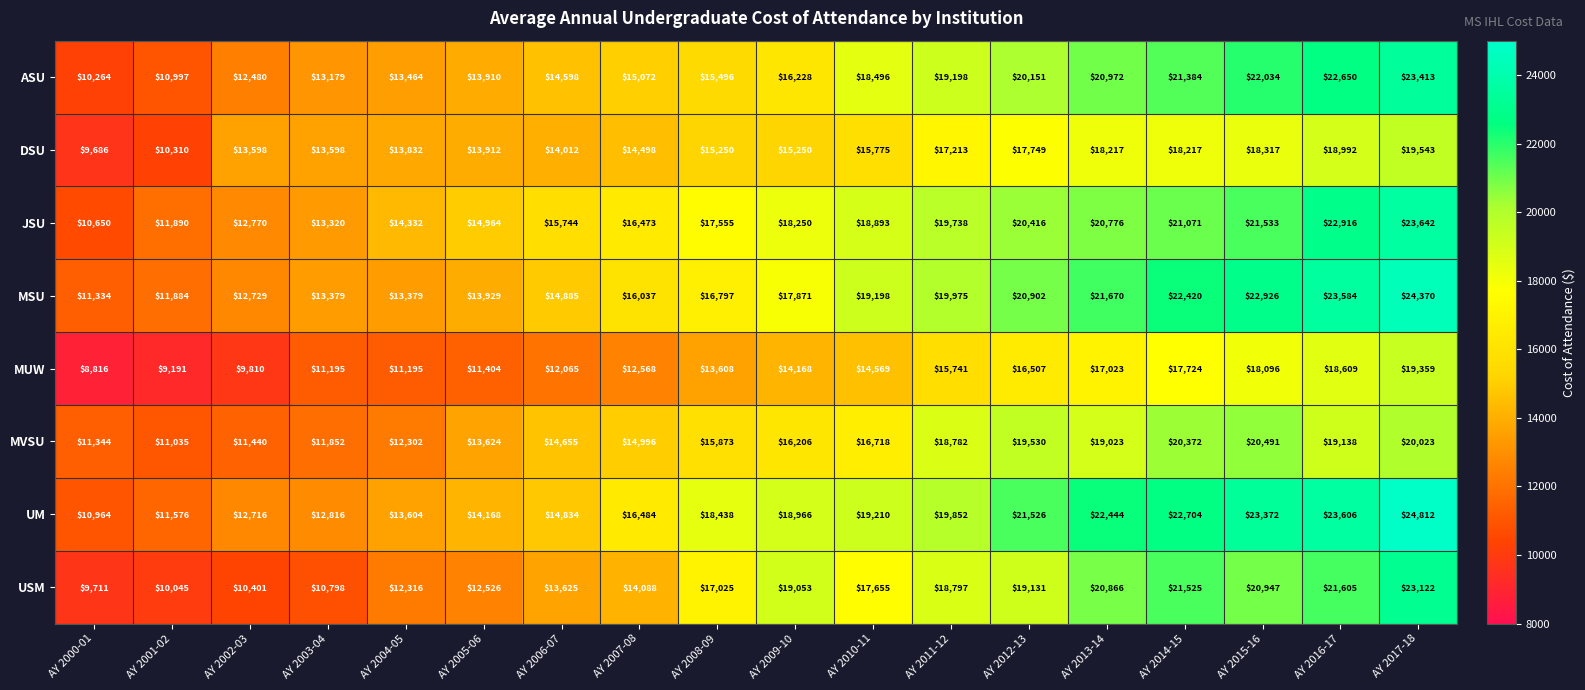

Between AY 2001-02 and AY 2010-11, which series saw the biggest shift?

UM